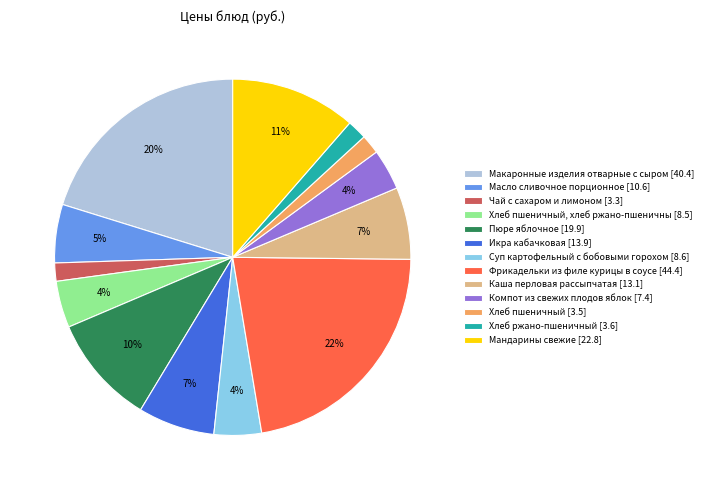

Which category has the biggest portion of the pie?

Фрикадельки из филе курицы в соусе [44.4]